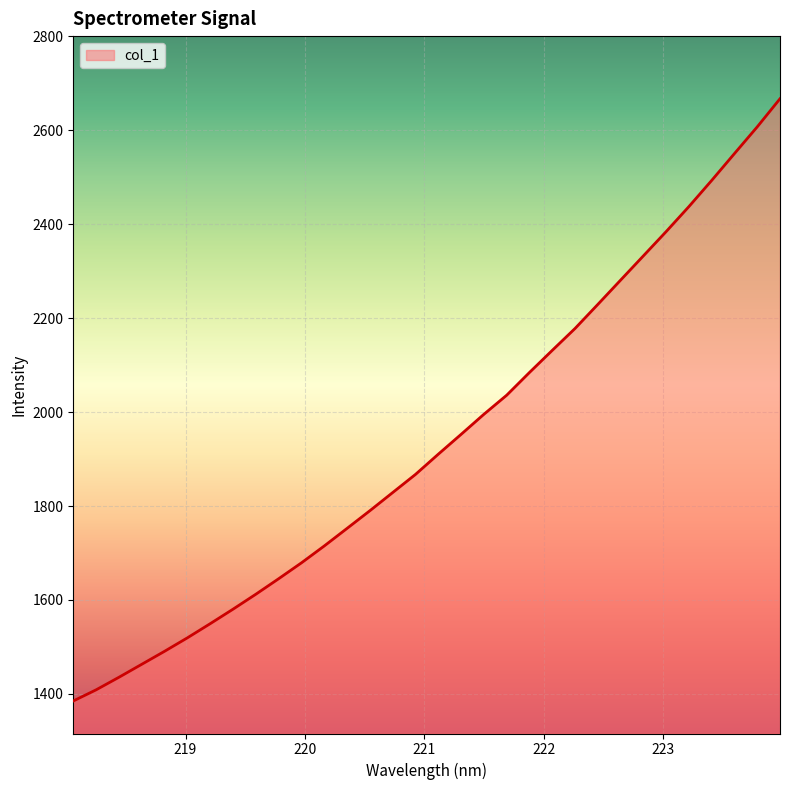

Count the number of data series in this chart.

1